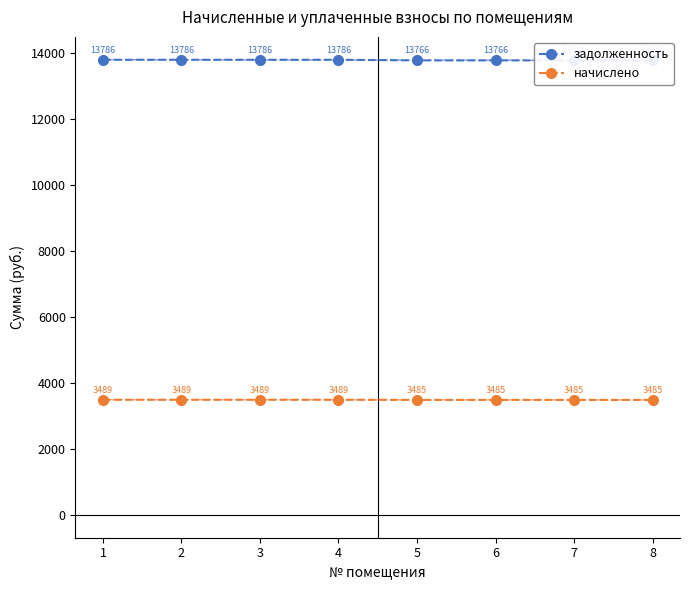

The value of задолженность at 8 is 13766.4. True or false?

True